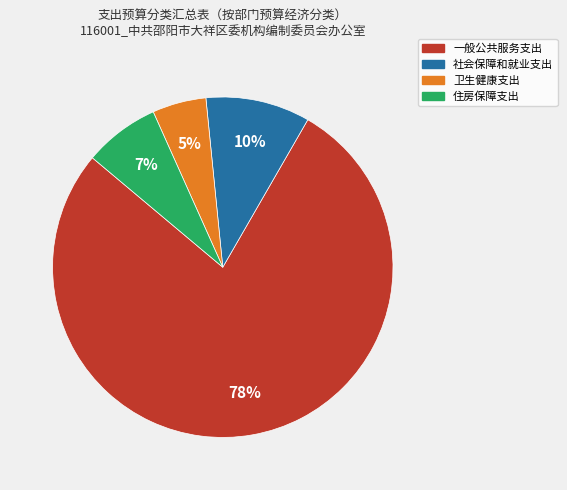

What is the ratio of the value at 卫生健康支出 to the value at 住房保障支出?

0.7